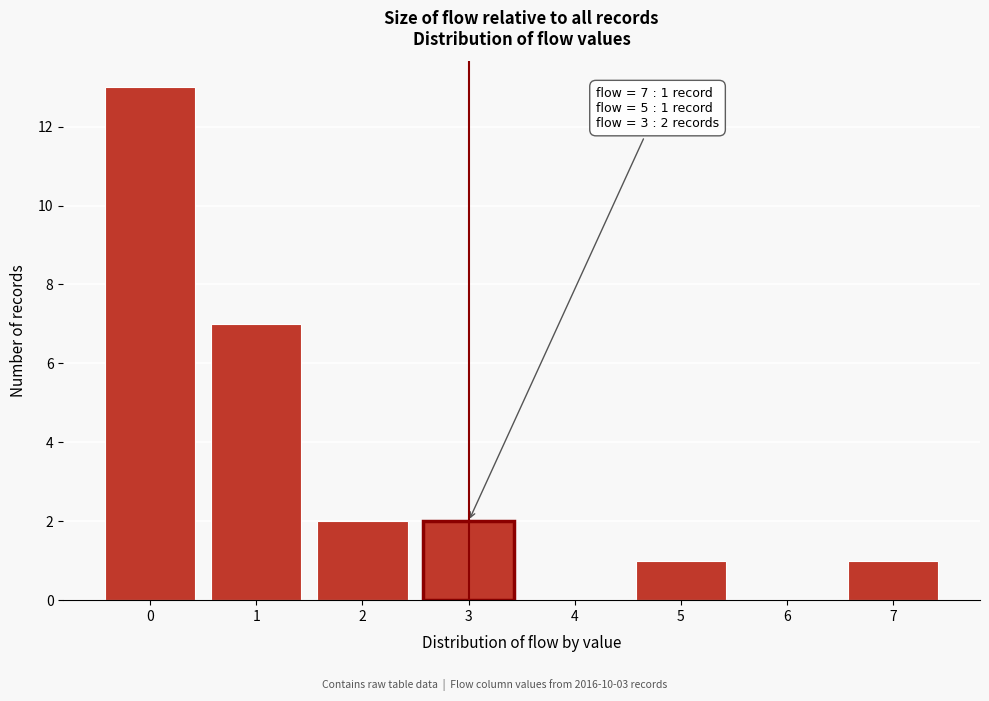

Which range on the x-axis has the tallest bar?

-0.5 to 0.5